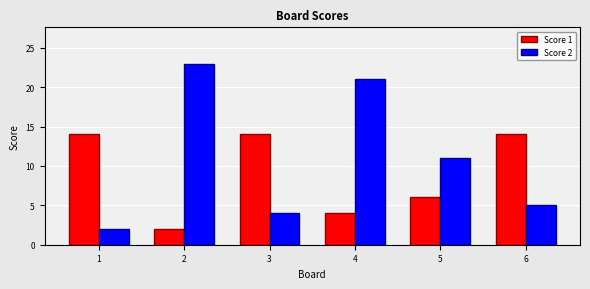

List the series in order of their overall mean, lowest first.

Score 1, Score 2